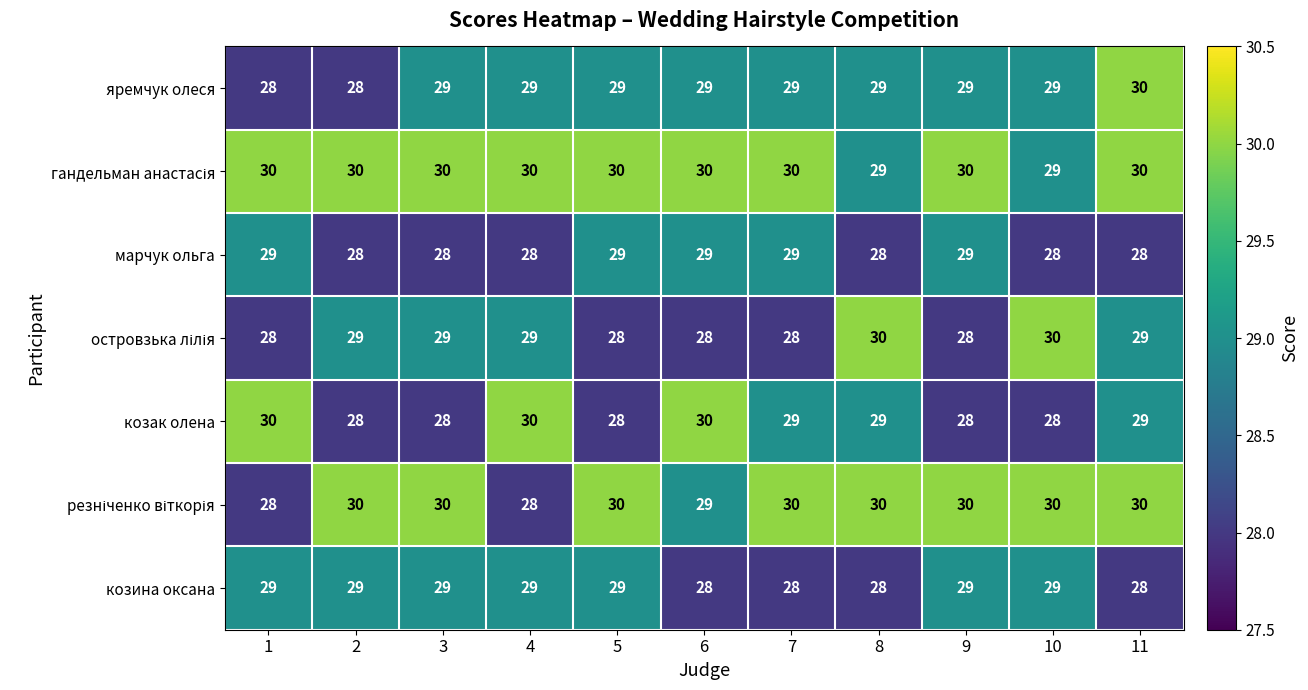

What is the average value of the марчук ольга series?

28